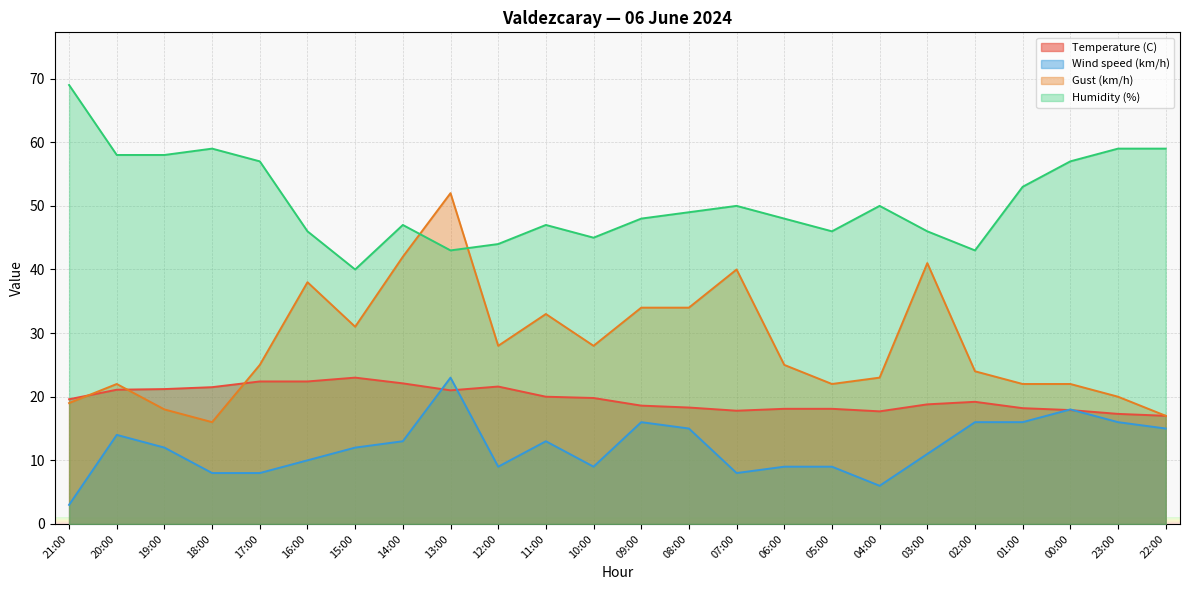

True or false: Gust (km/h) and Wind speed (km/h) cross at least once.

False